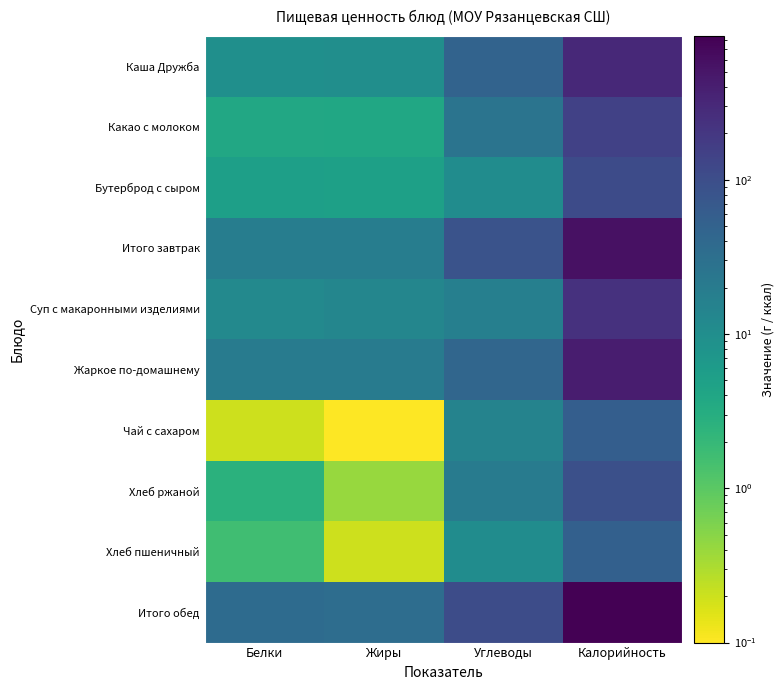

Reading right to left, what are all the values shown in this chart?

Каша Дружба: Калорийность=304.5	Углеводы=47.5	Жиры=9.8	Белки=9.4
Какао с молоком: Калорийность=147.7	Углеводы=25.8	Жиры=3.9	Белки=3.8
Бутерброд с сыром: Калорийность=107.0	Углеводы=10.3	Жиры=5.0	Белки=5.2
Итого завтрак: Калорийность=559.2	Углеводы=83.6	Жиры=18.7	Белки=18.4
Суп с макаронными изделиями: Калорийность=235.4	Углеводы=17.2	Жиры=13.6	Белки=12.1
Жаркое по-домашнему: Калорийность=417.0	Углеводы=42.2	Жиры=20.0	Белки=19.5
Чай с сахаром: Калорийность=56.1	Углеводы=15.0	Жиры=0.1	Белки=0.2
Хлеб ржаной: Калорийность=92.0	Углеводы=19.8	Жиры=0.4	Белки=2.6
Хлеб пшеничный: Калорийность=52.4	Углеводы=10.3	Жиры=0.2	Белки=1.6
Итого обед: Калорийность=852.9	Углеводы=104.5	Жиры=34.2	Белки=36.0